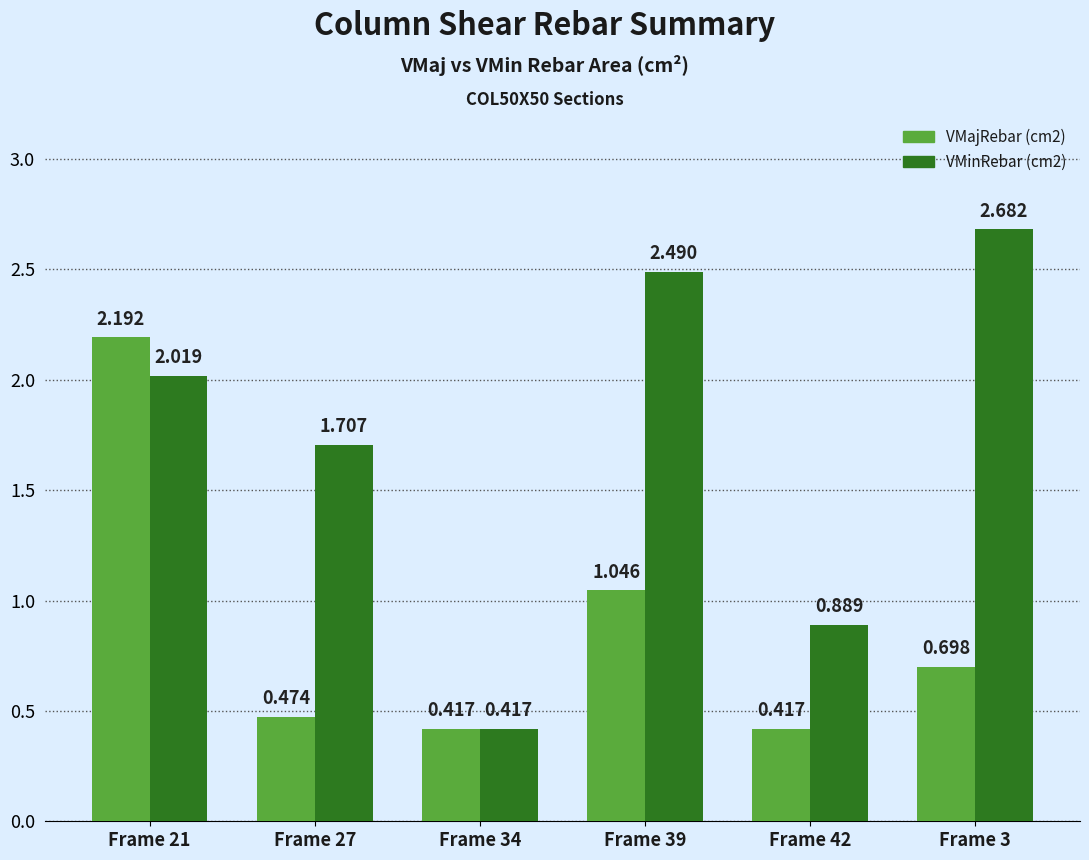

At which category is the sum across all series the highest?

Frame 21